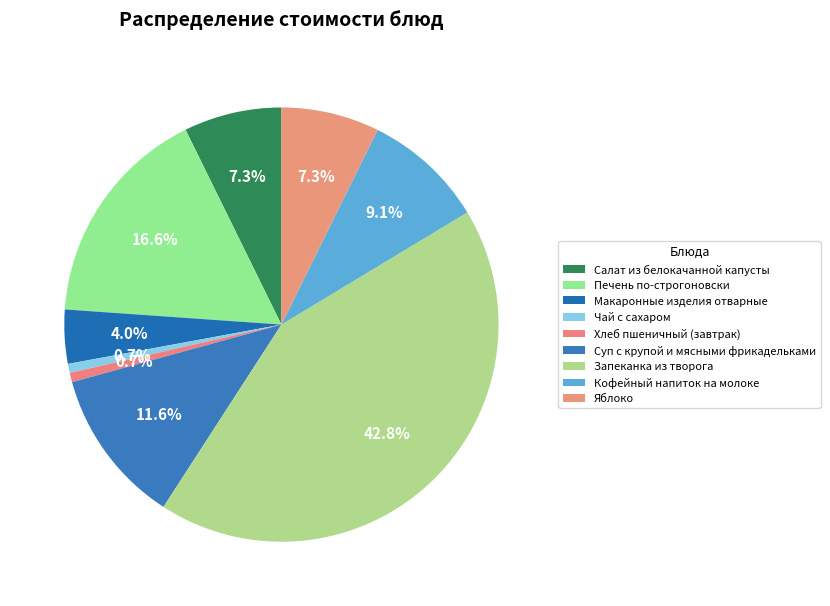

To the nearest percent, what is the combined percentage of Яблоко and Хлеб пшеничный (завтрак)?

8%